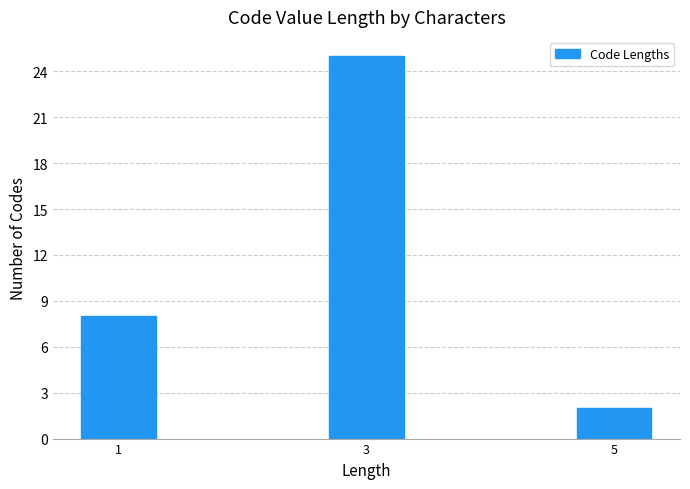

Reading left to right, extract all data points from this chart.

1=8	3=25	5=2